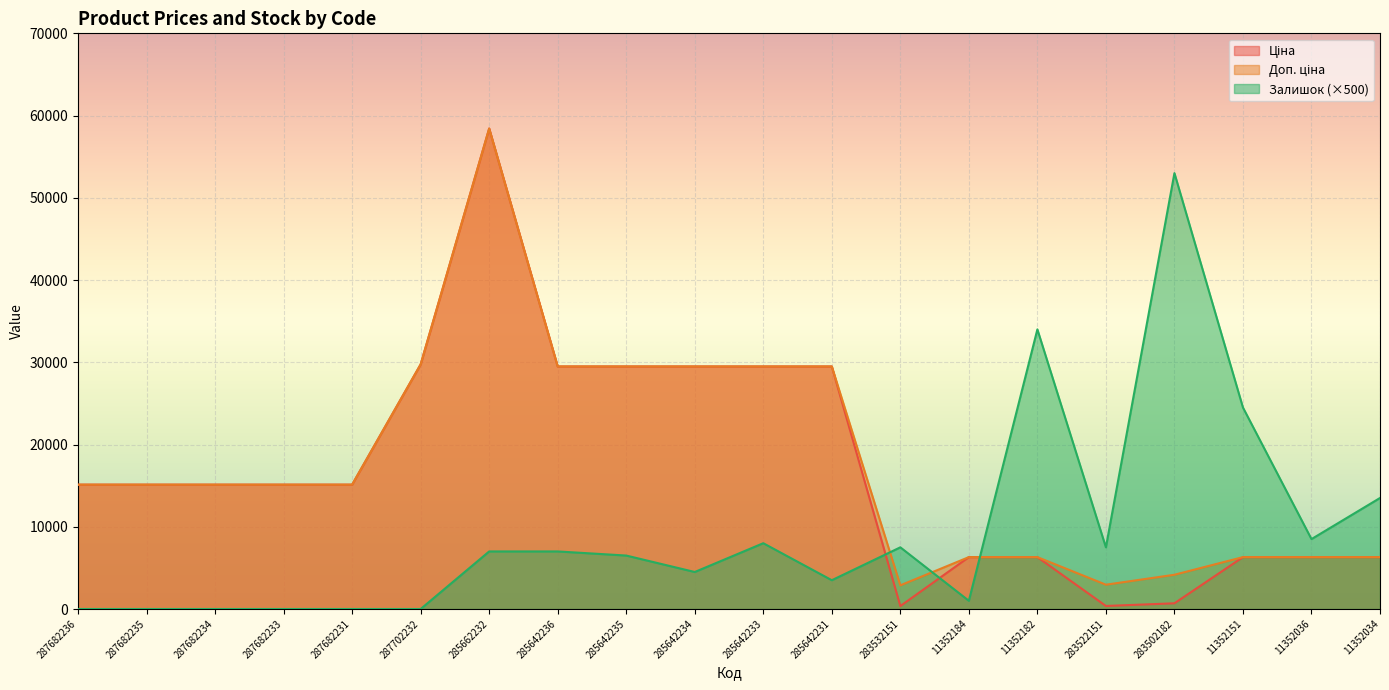

At which category does the chart reach its minimum across all series?

287682236